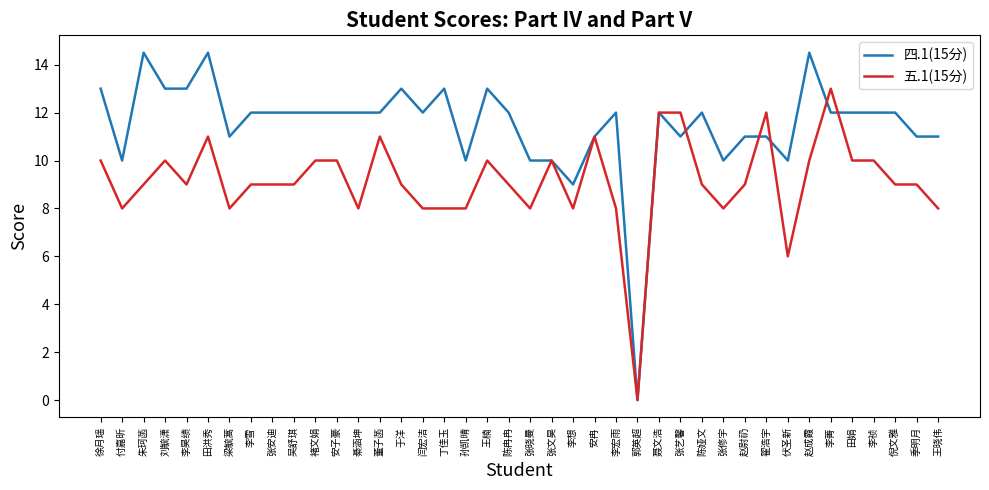

How many lines are shown in the chart?

2